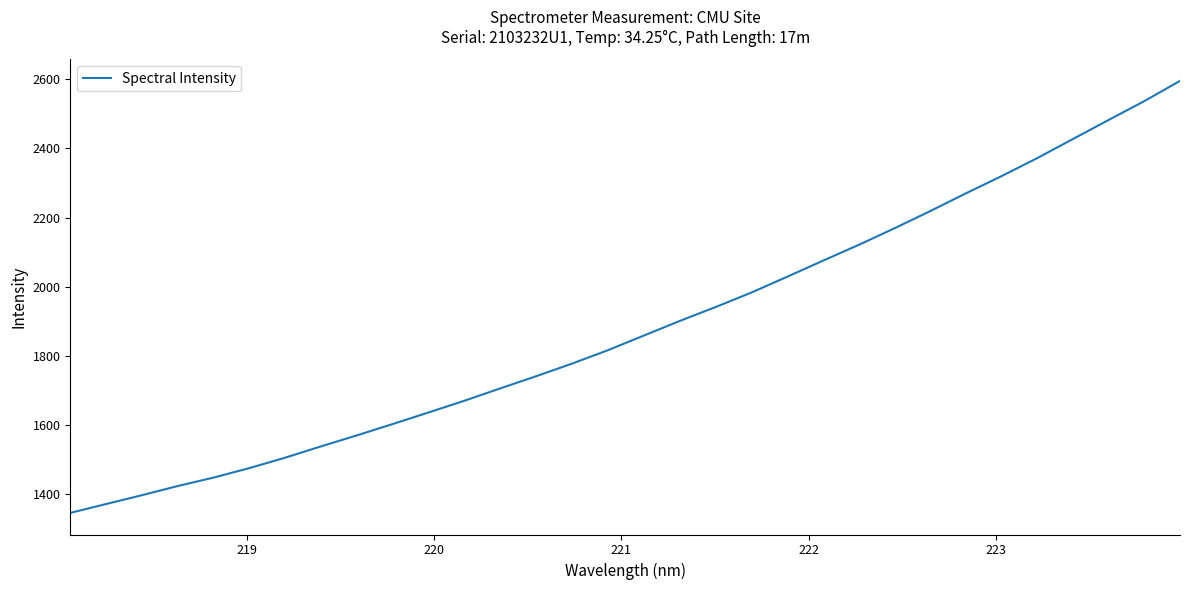

What is the smallest value displayed?

1345.8